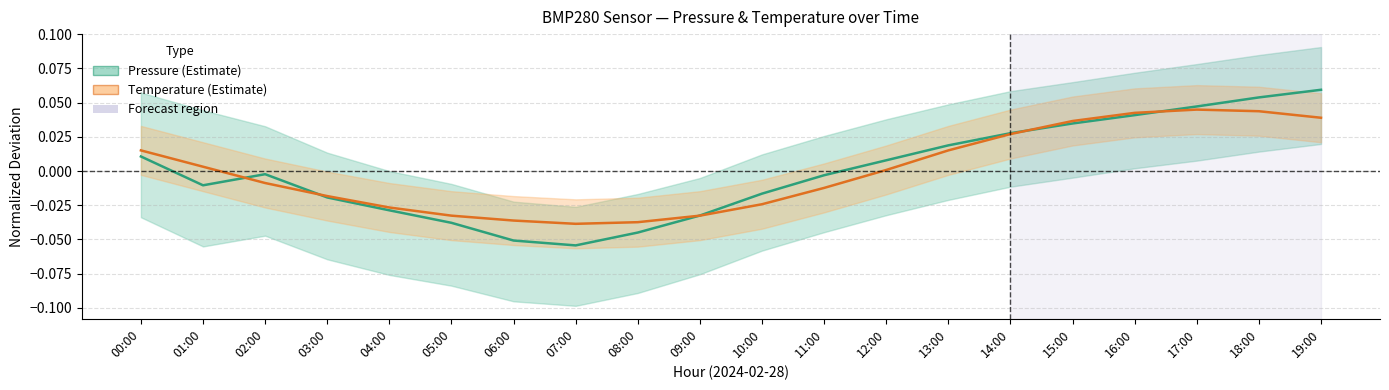

In Pressure (Estimate), how many points are higher than both neighbors (excluding endpoints)?

1